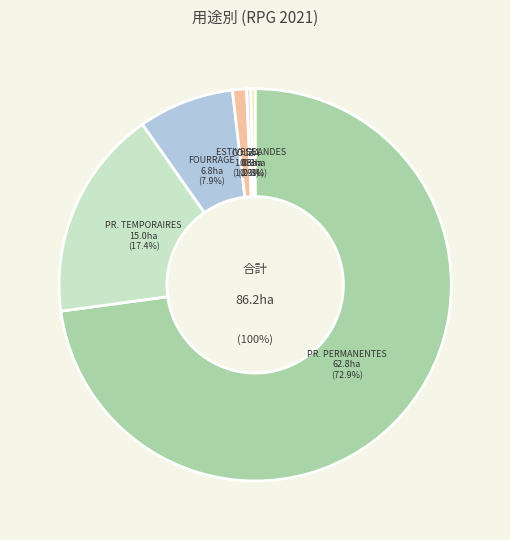

The BLE TENDRE slice represents 6% of the pie. True or false?

False